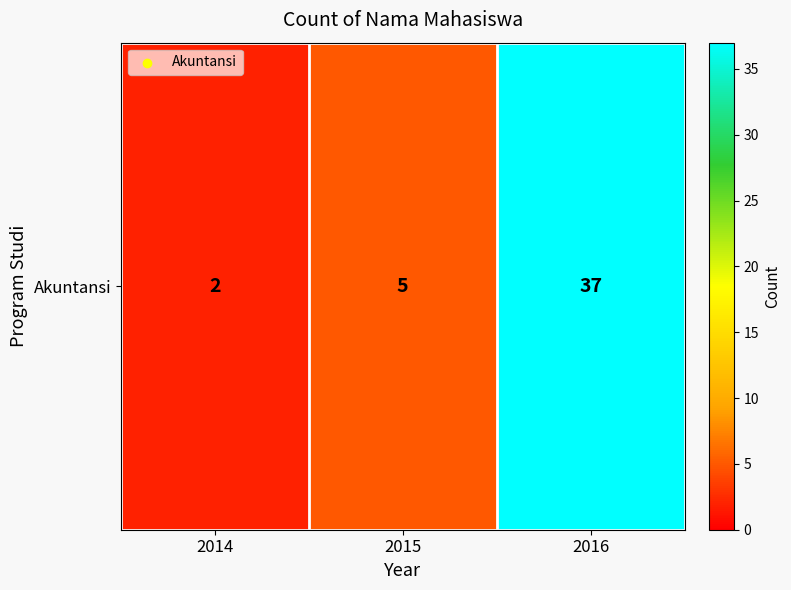

Count the number of data series in this chart.

1